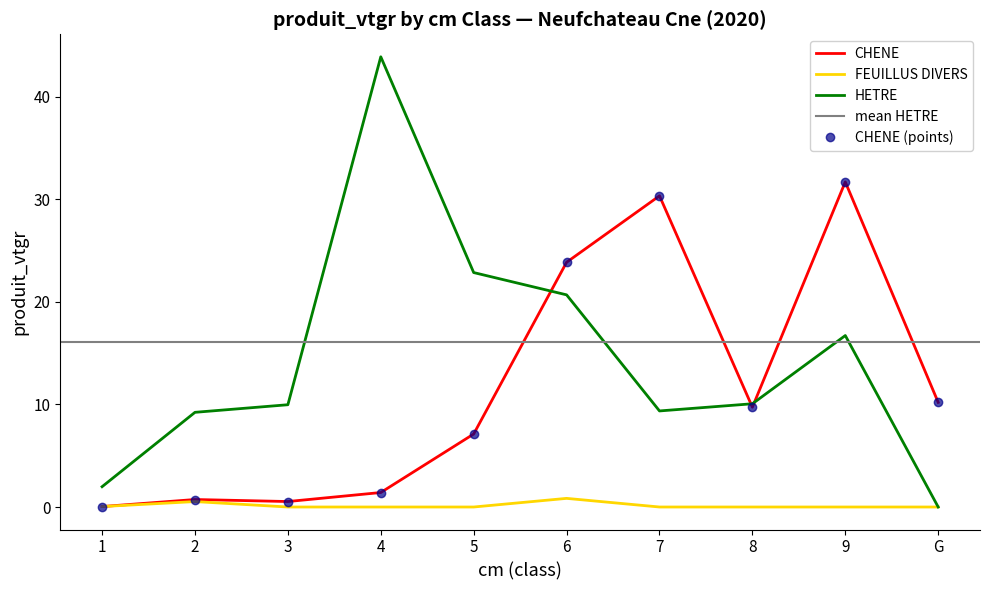

What position from the left is 1?

1